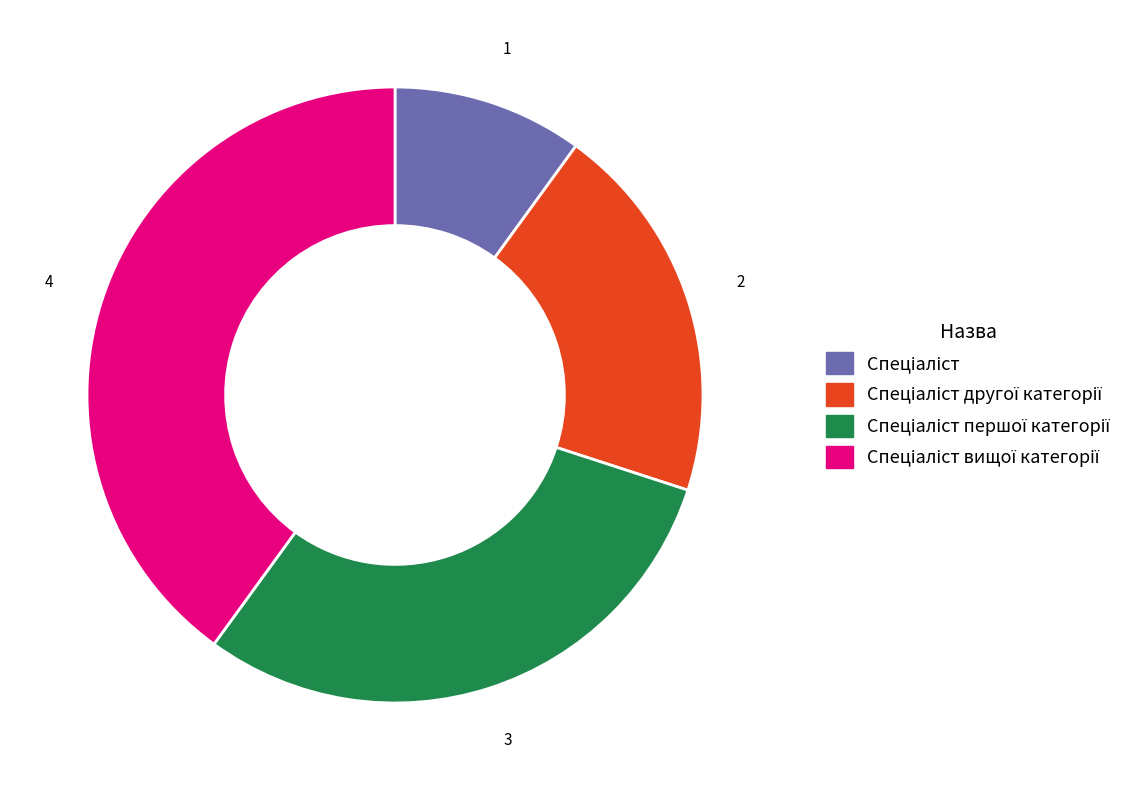

Is there a majority slice in this chart?

No